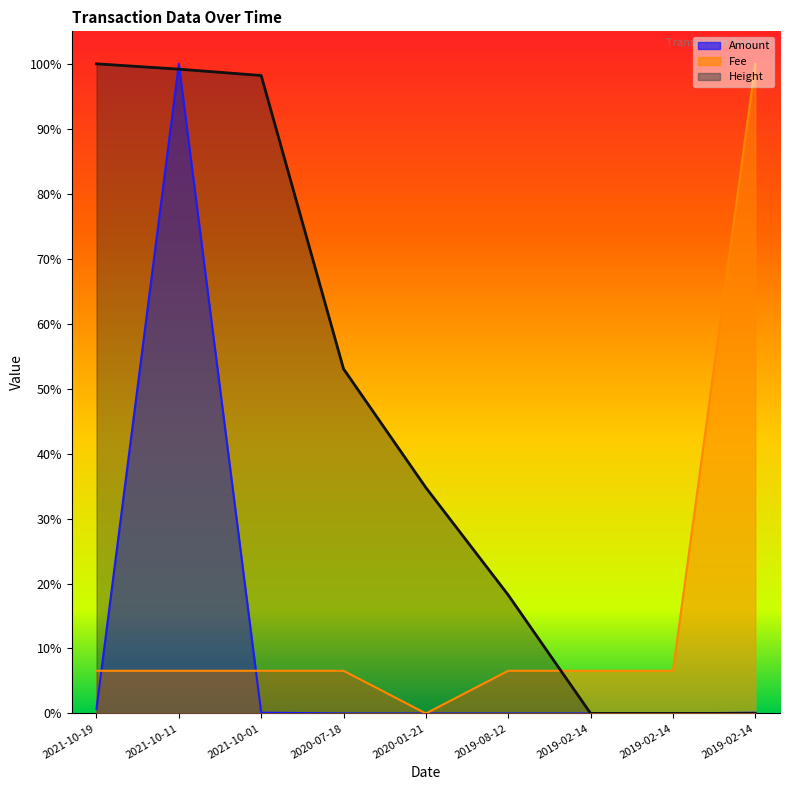

What is the highest value of the Height series?

1.0